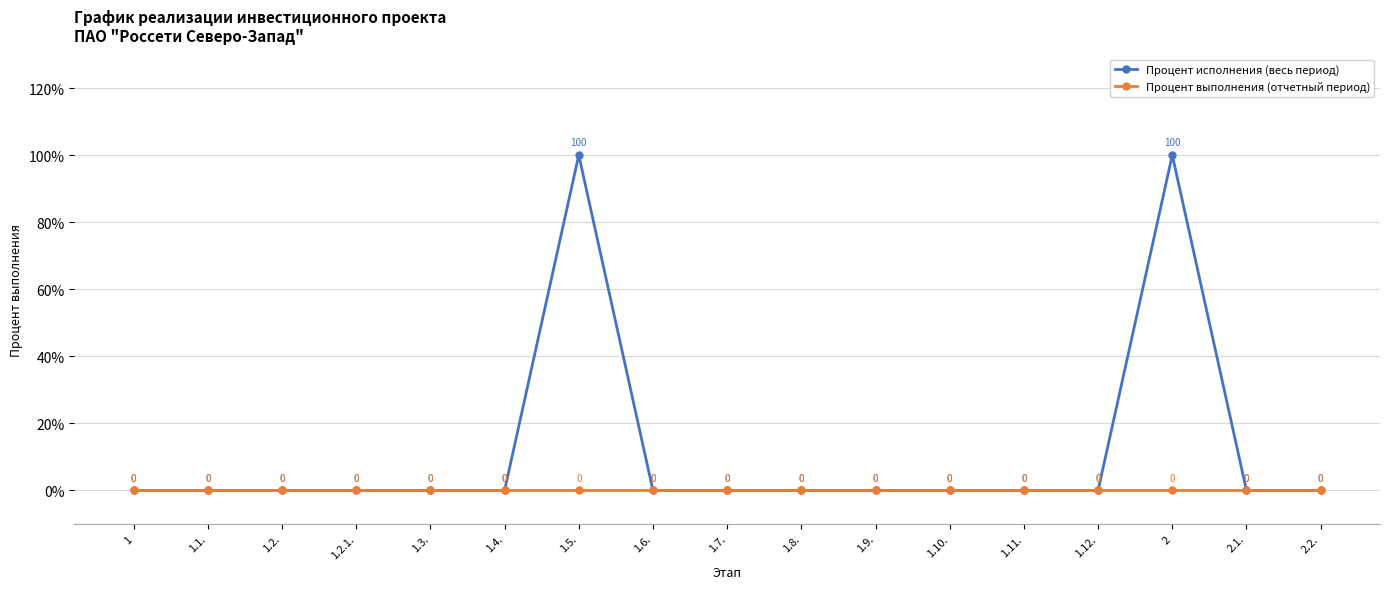

Which series has the largest range (max minus min)?

Процент исполнения (весь период)